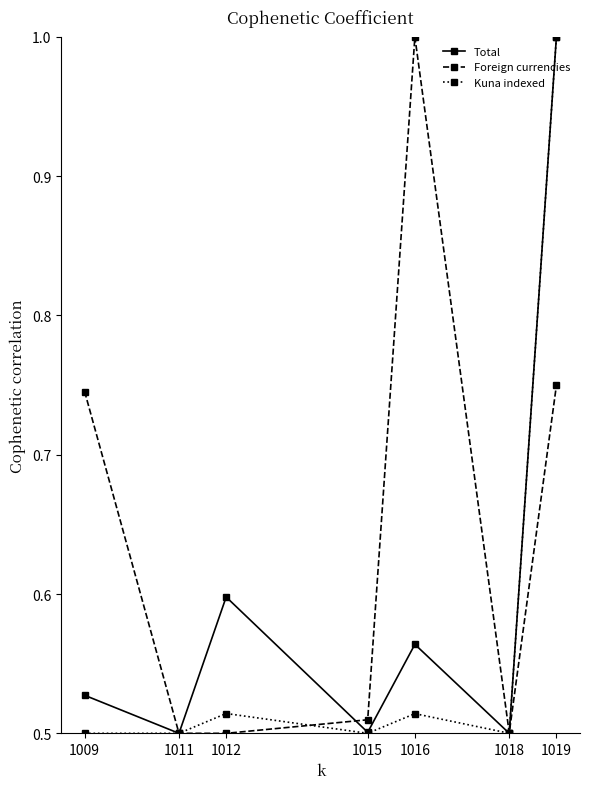

The value of Foreign currencies at 1011 is 0.9. True or false?

False